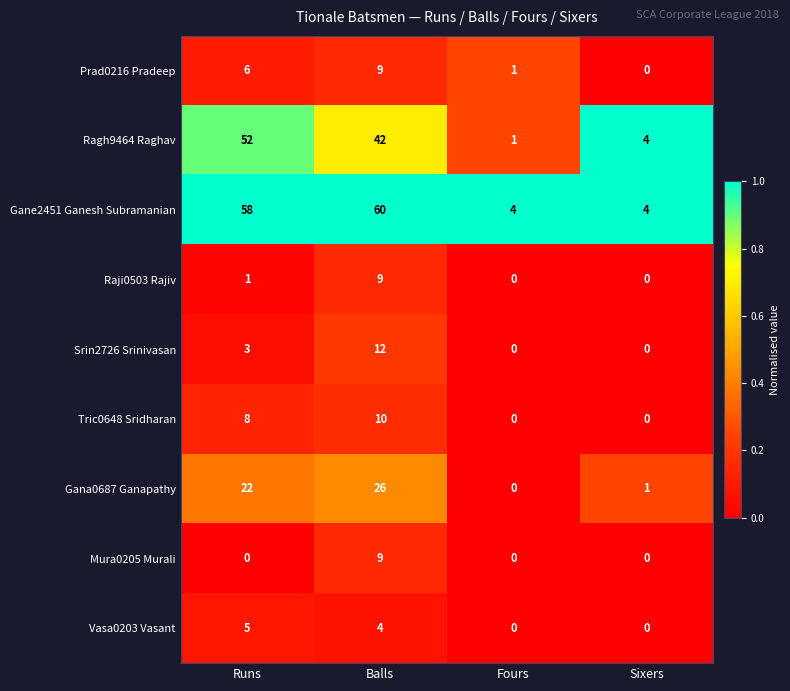

What is the sum of the Gane2451 Ganesh Subramanian values at Sixers and Runs?

62